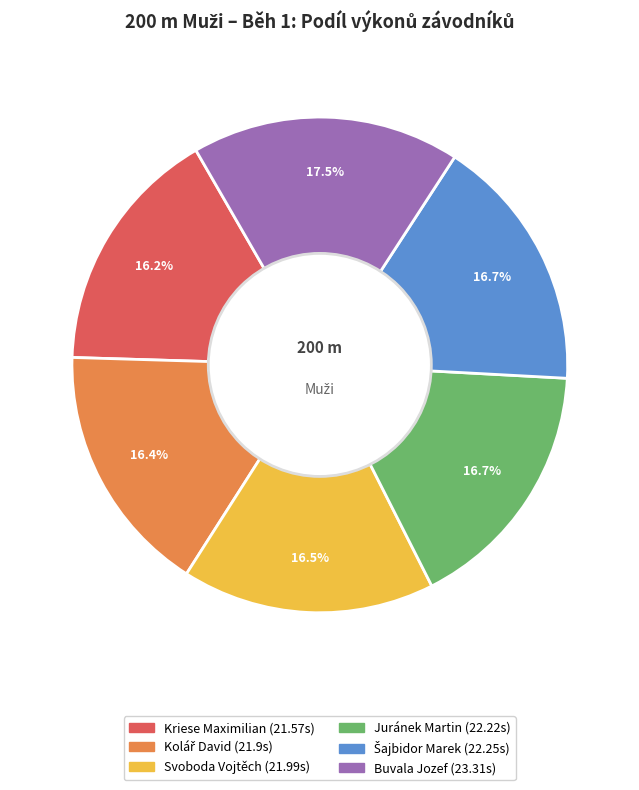

What is the ratio of the value at Juránek Martin to the value at Buvala Jozef?

1.0